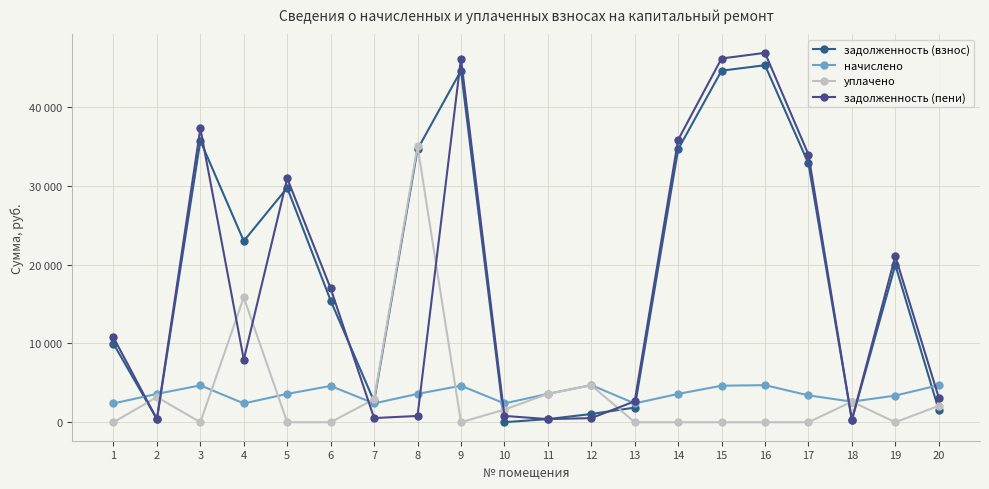

Is this an area chart (filled region under the line)?

No